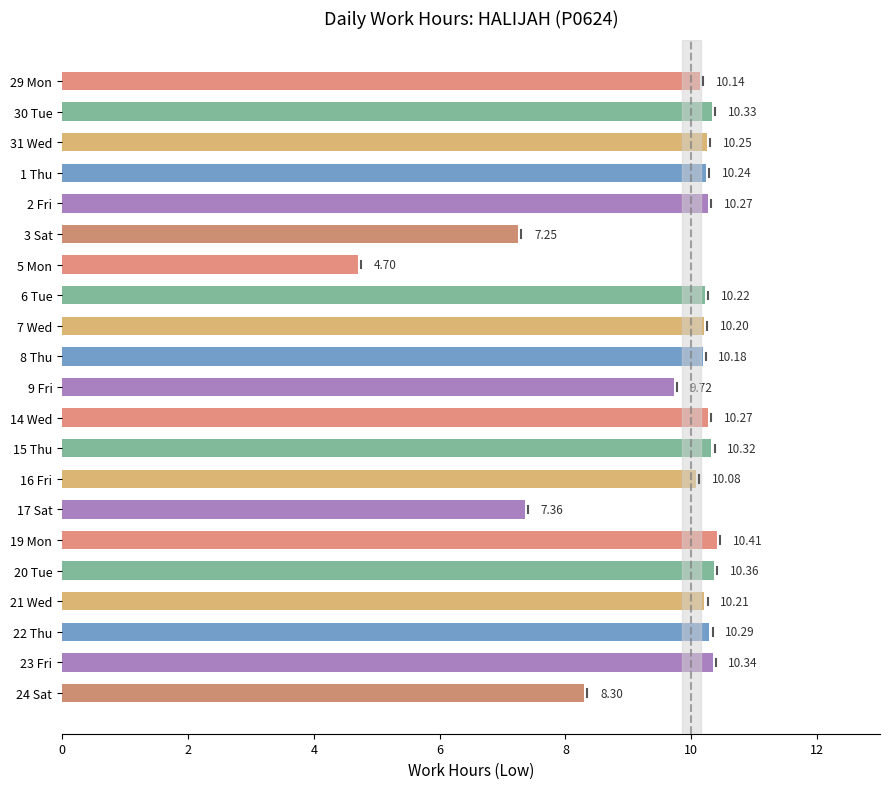

Between 8 Thu and 20 Tue, which is larger?

20 Tue